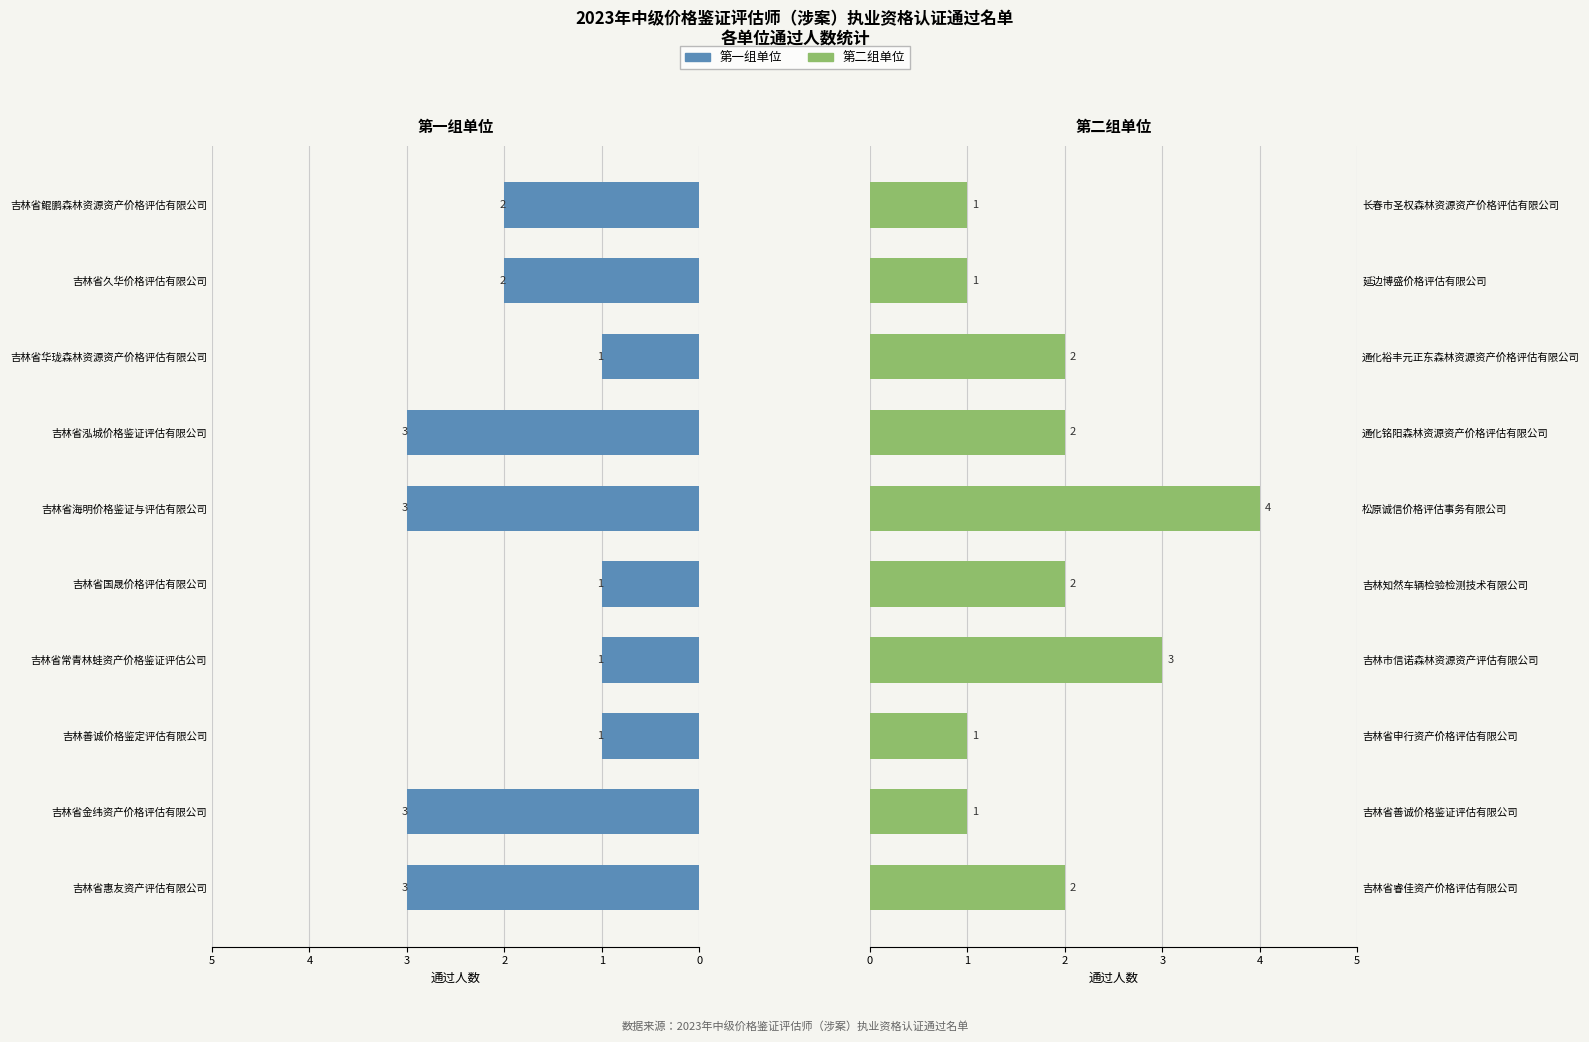

Reading right to left, extract all data points from this chart.

左侧单位: 2	2	1	3	3	1	1	1	3	3
右侧单位: 1	1	2	2	4	2	3	1	1	2